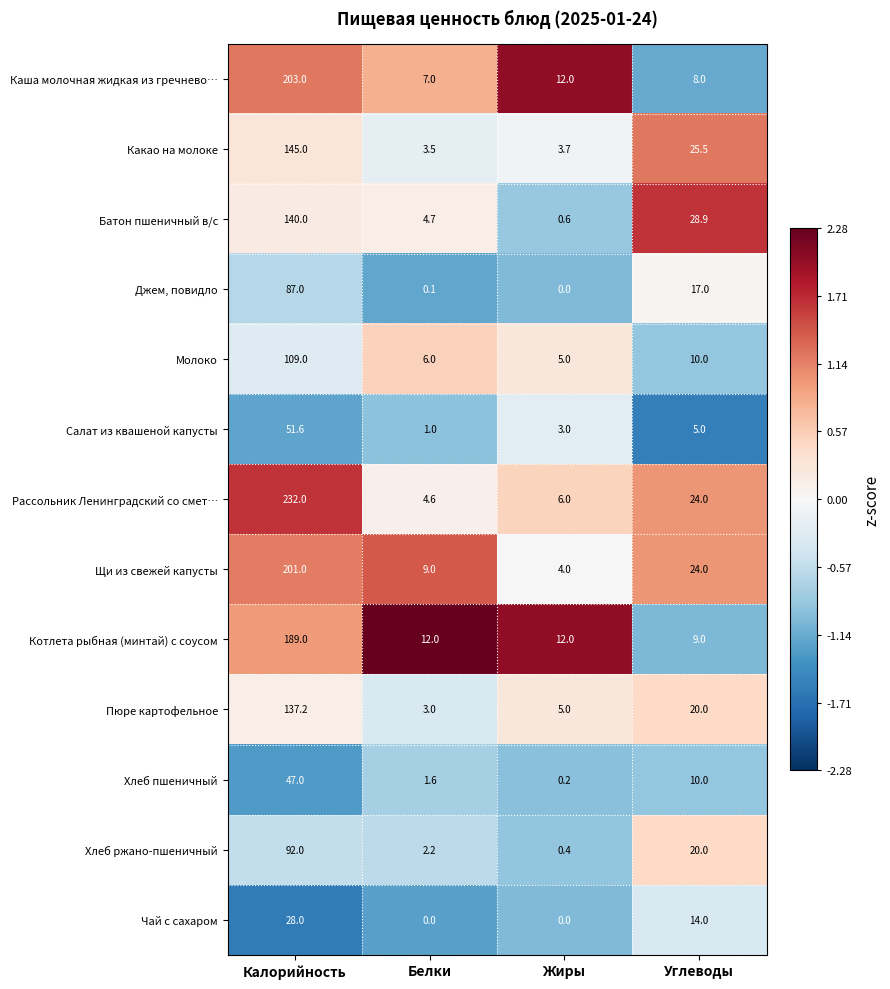

Rank the categories by Хлеб пшеничный value from lowest to highest.

Жиры, Белки, Углеводы, Калорийность